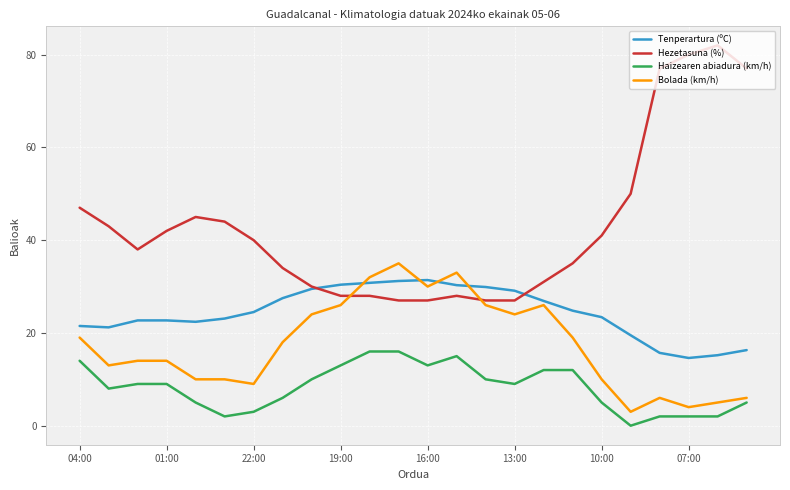

Does the chart display data point markers on the line(s)?

No